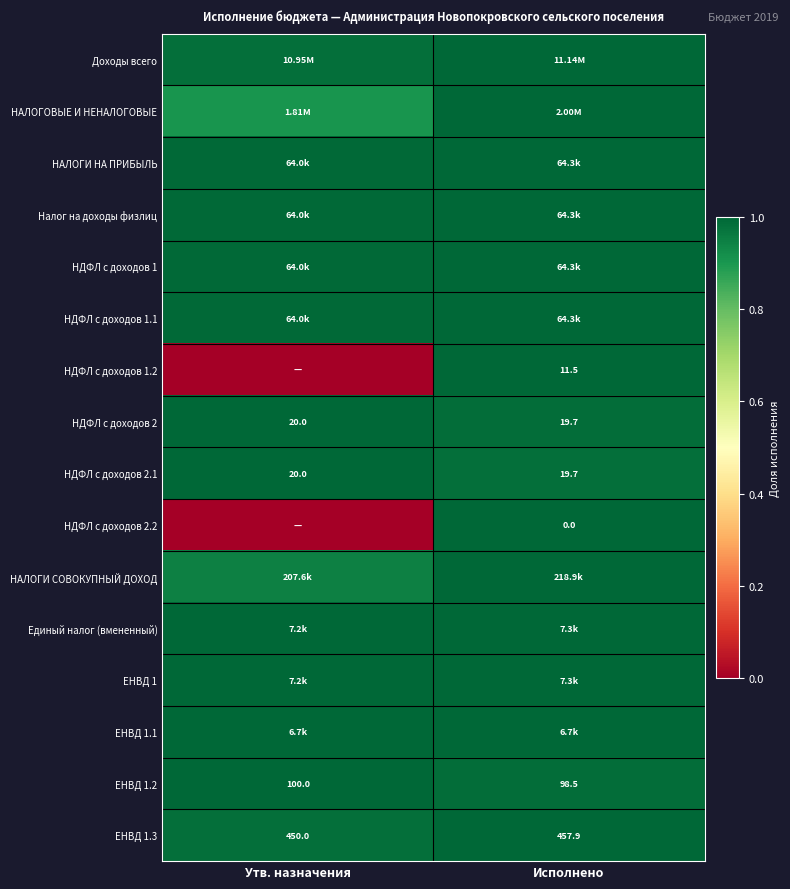

Is the value of ЕНВД 1.3 at Исполнено greater than the value of ЕНВД 1.2 at Исполнено?

Yes